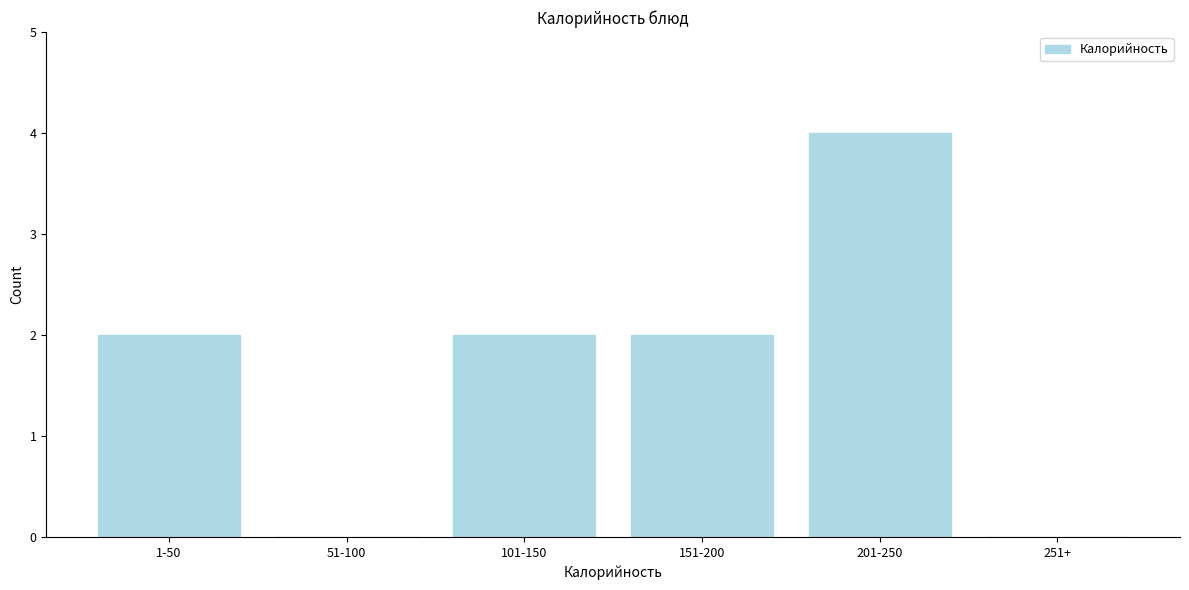

Reading right to left, extract all data points from this chart.

251+=0	201-250=4	151-200=2	101-150=2	51-100=0	1-50=2